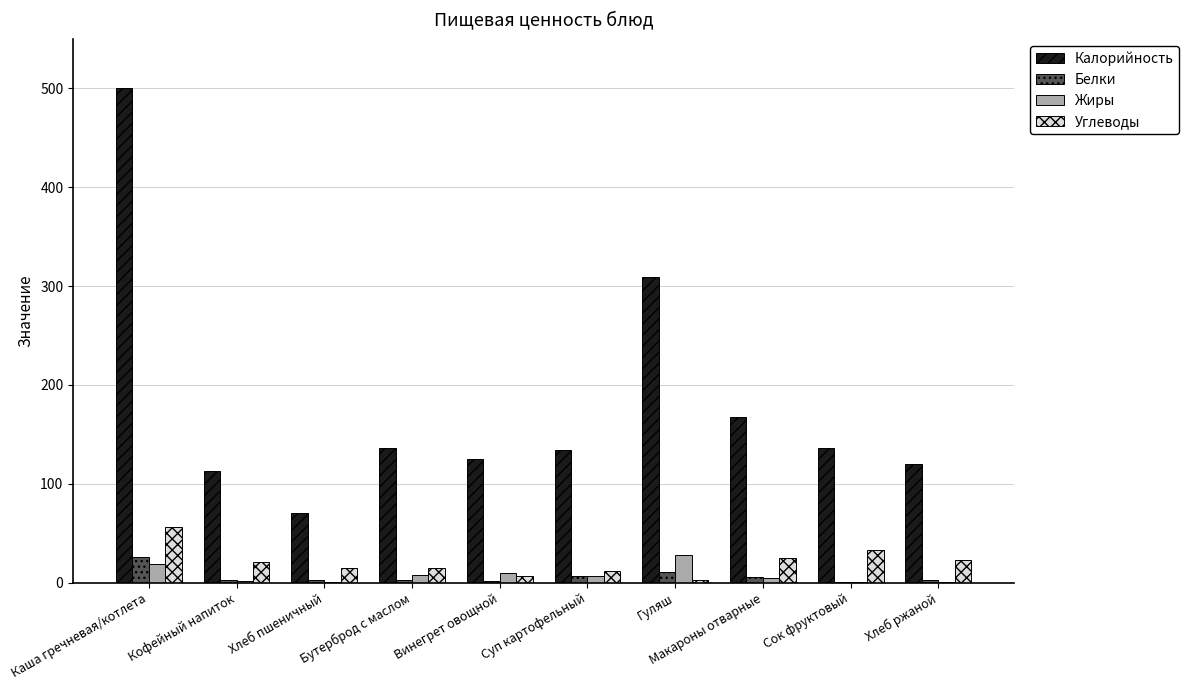

Where is Калорийность nearest to the value 285?

Гуляш